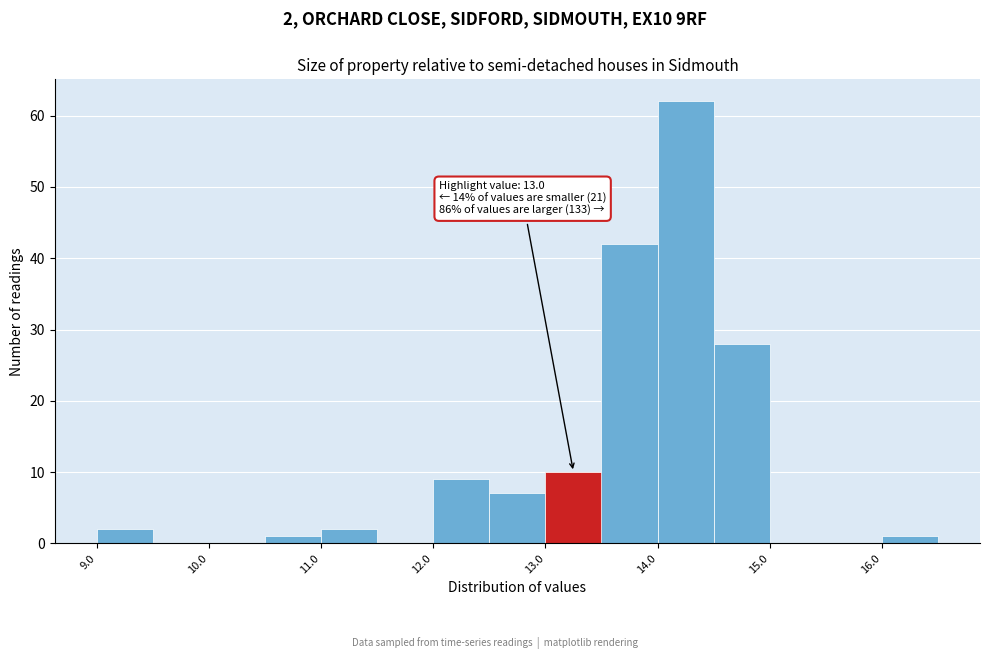

Over which range of the x-axis is the bar tallest?

14.0 to 14.5